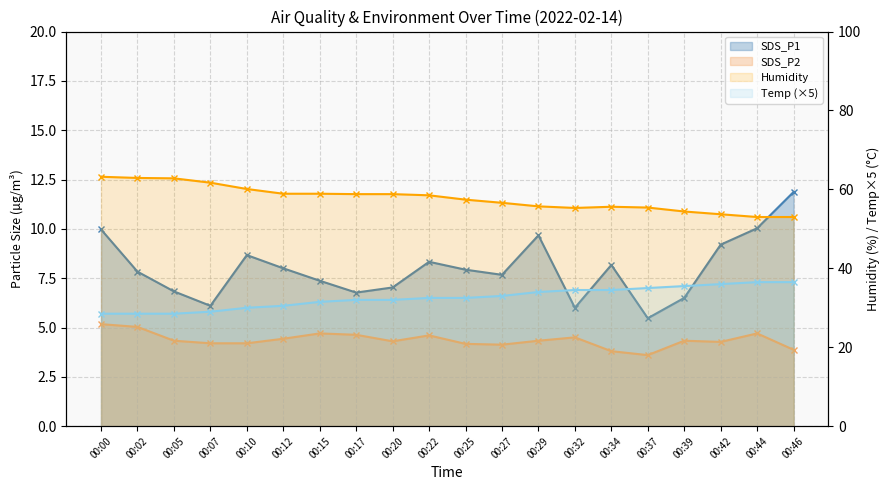

At which label does SDS_P2 (line) reach its peak?

00:00